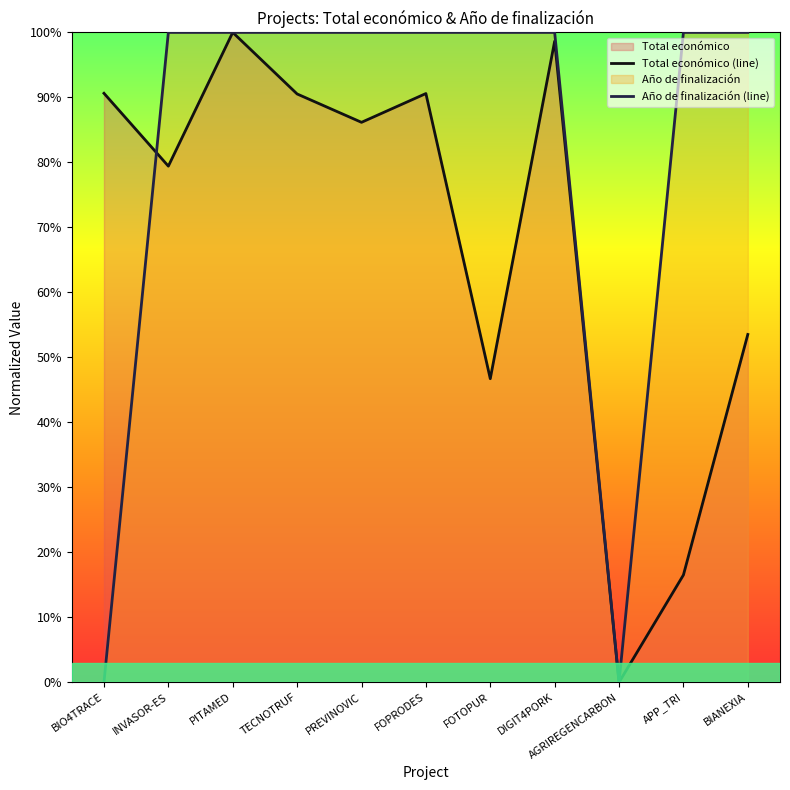

What is the value of the Año de finalización (line) point at the 7th from the left?

100.0